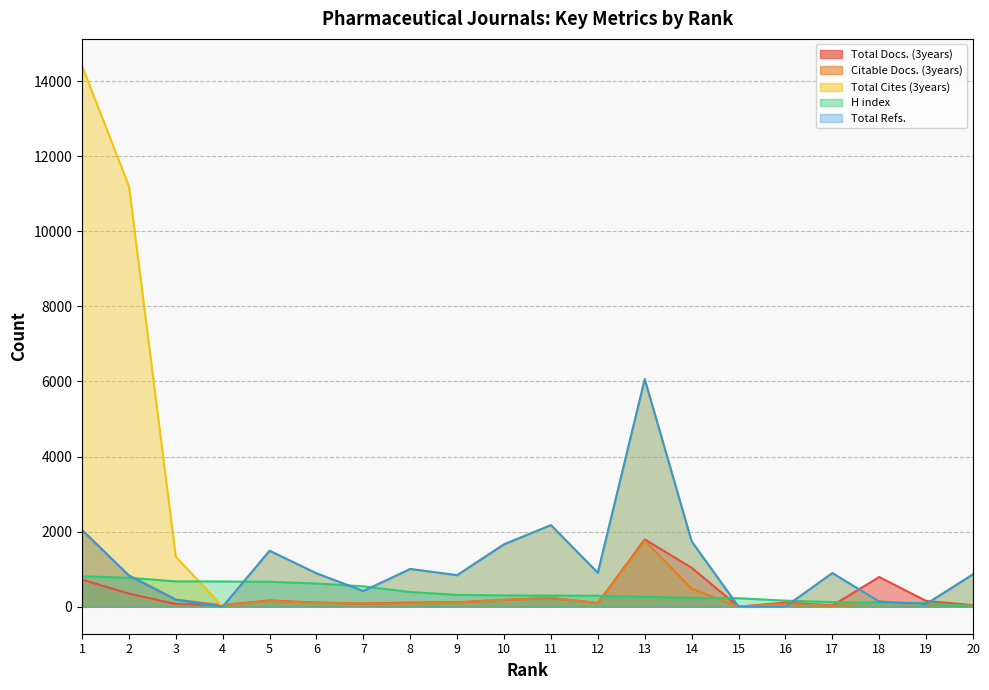

What is the value of the Citable Docs. (3years) point at the 9th from the left?

113